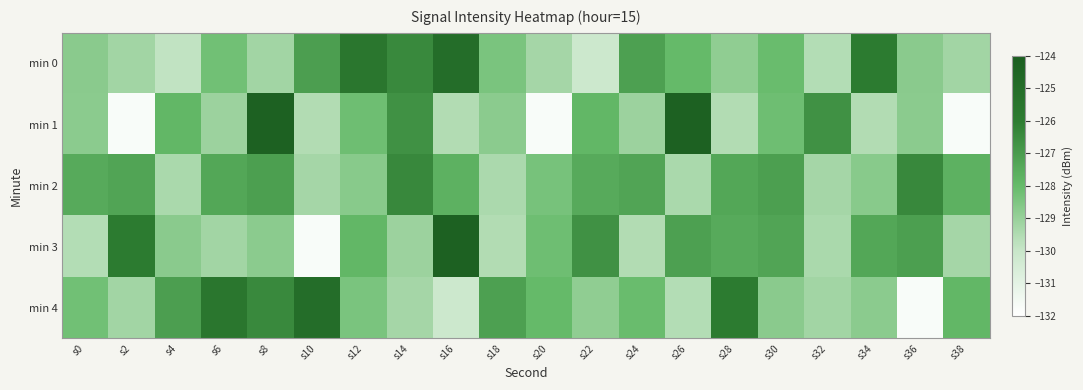

Which series has the largest range (max minus min)?

min 1